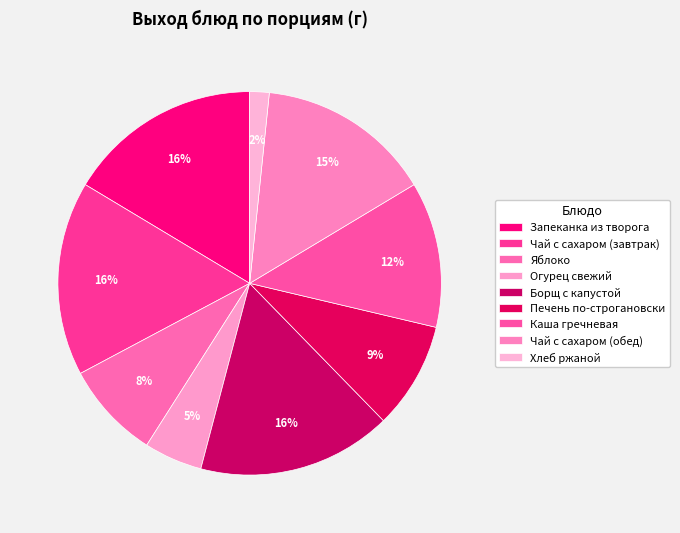

Count the number of slices in the pie.

9